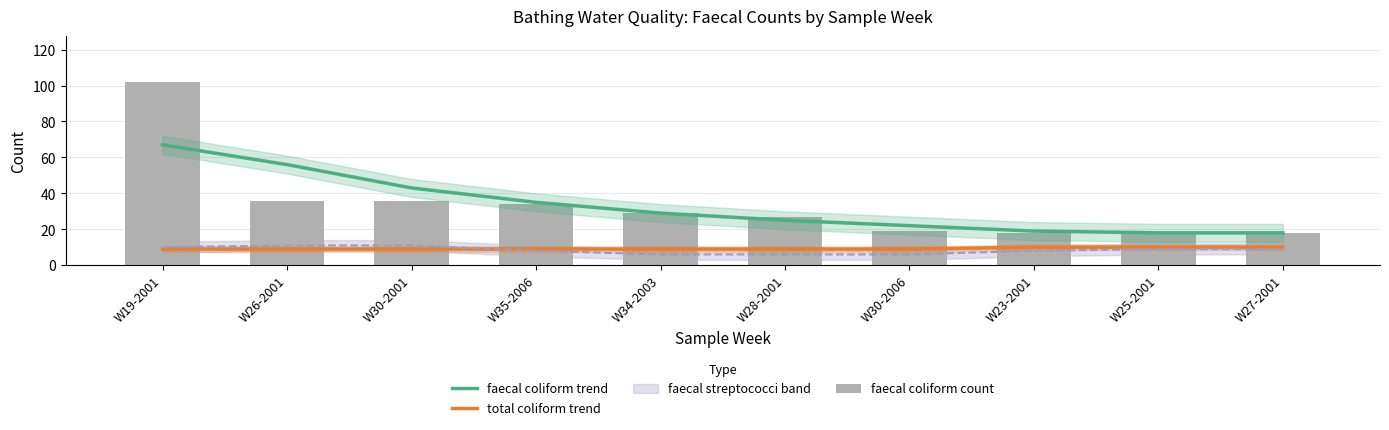

True or false: faecal coliform trend has a value of 18 at W25-2001.

True